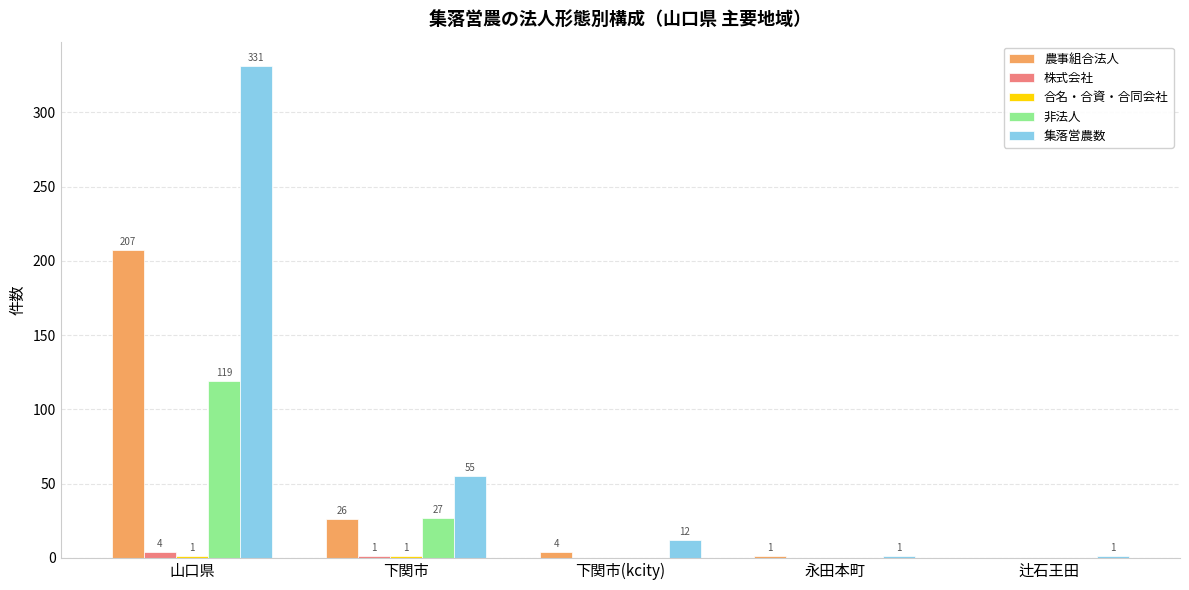

Which category has the highest value in the 株式会社 series?

山口県